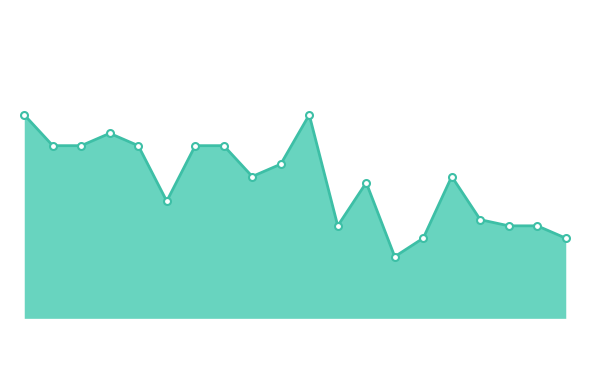

How many points are higher than both their immediate neighbors (excluding endpoints)?

4